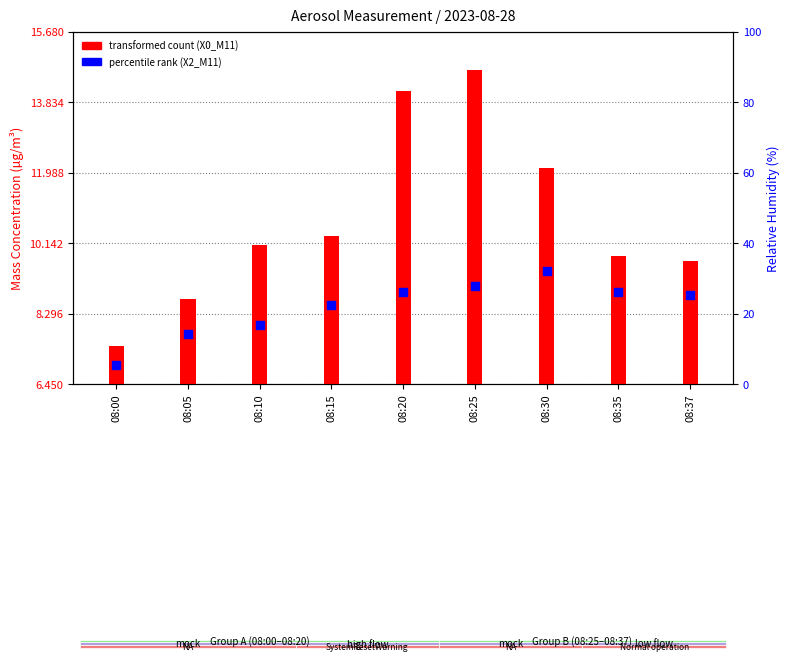

Is the value of X2_M11 (scatter) at 08:35 greater than the value of X0_M11 (mass conc.) at 08:37?

Yes